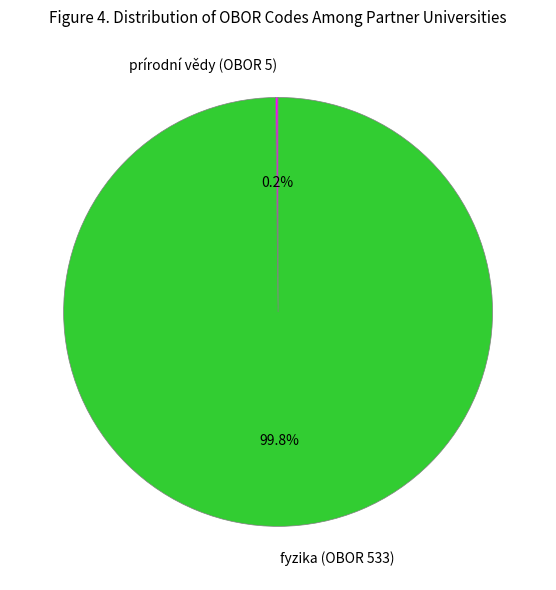

Which category has the biggest portion of the pie?

fyzika (OBOR 533)